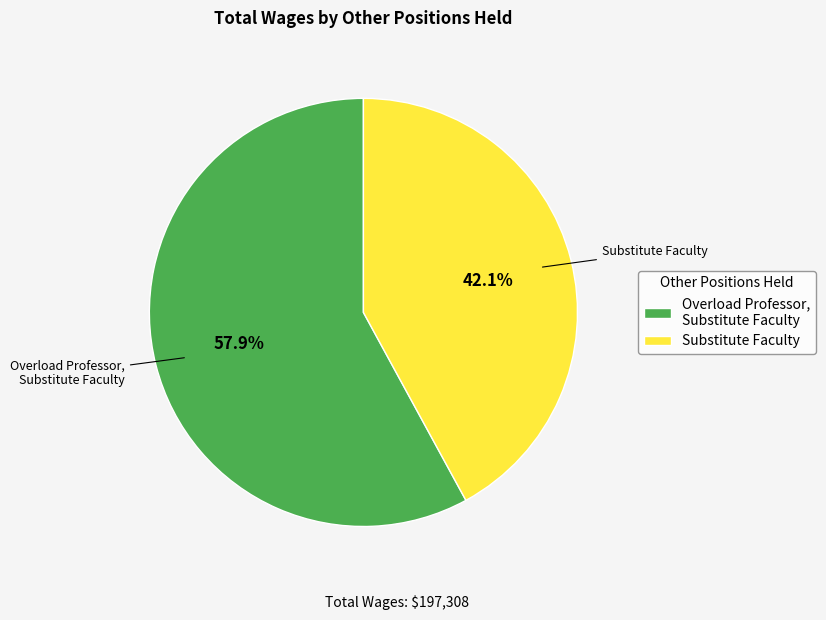

The Substitute Faculty slice represents 56% of the pie. True or false?

False